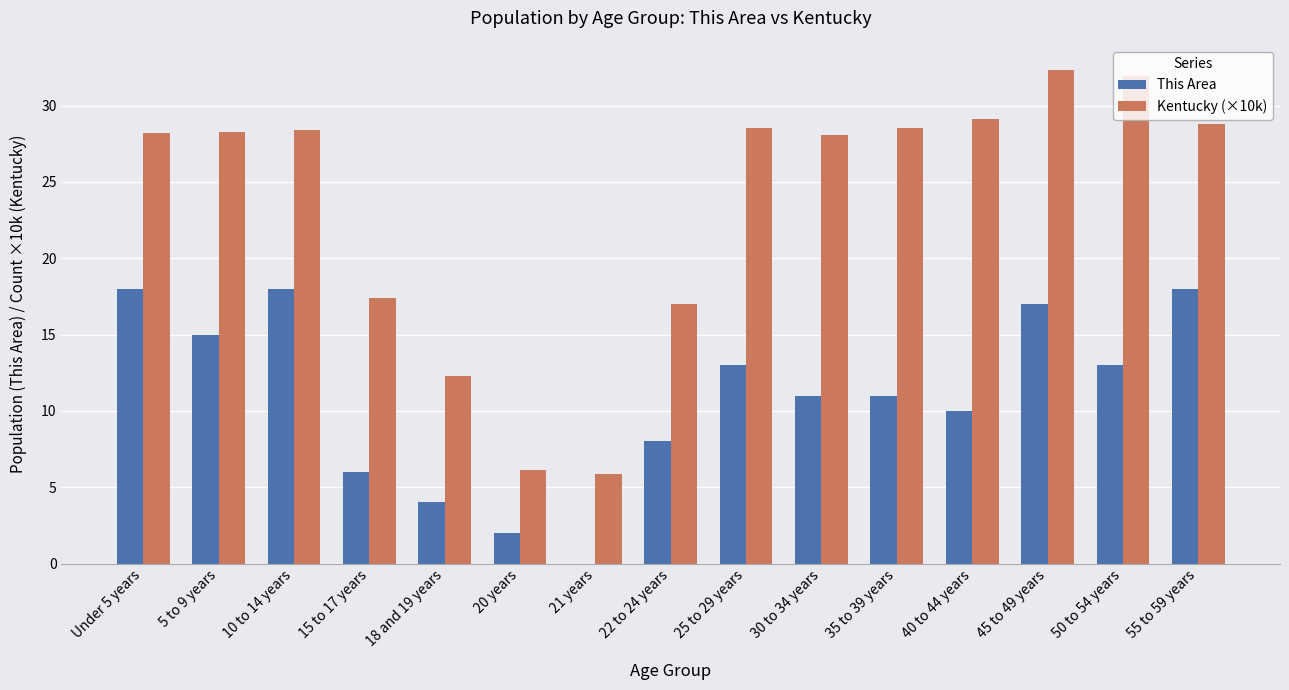

What is the sum of the Kentucky (×10k) values at 22 to 24 years and 40 to 44 years?

46.1